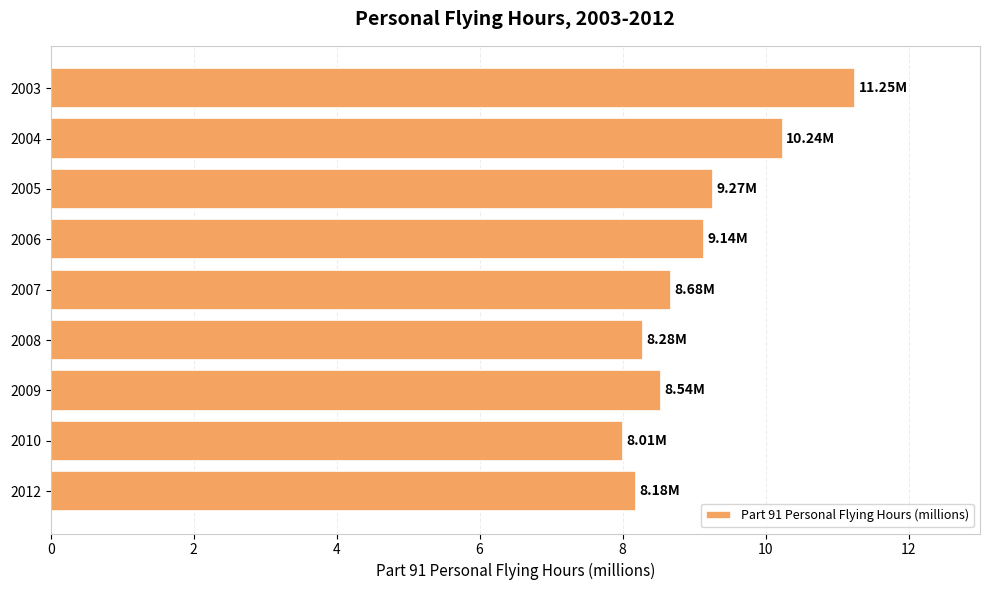

What is the ratio of the value at 2006 to the value at 2004?

0.9